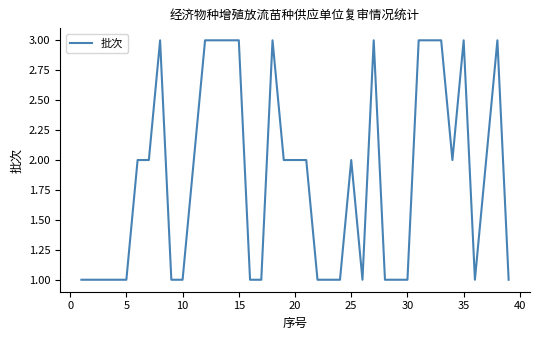

What is the maximum value shown in the chart?

3